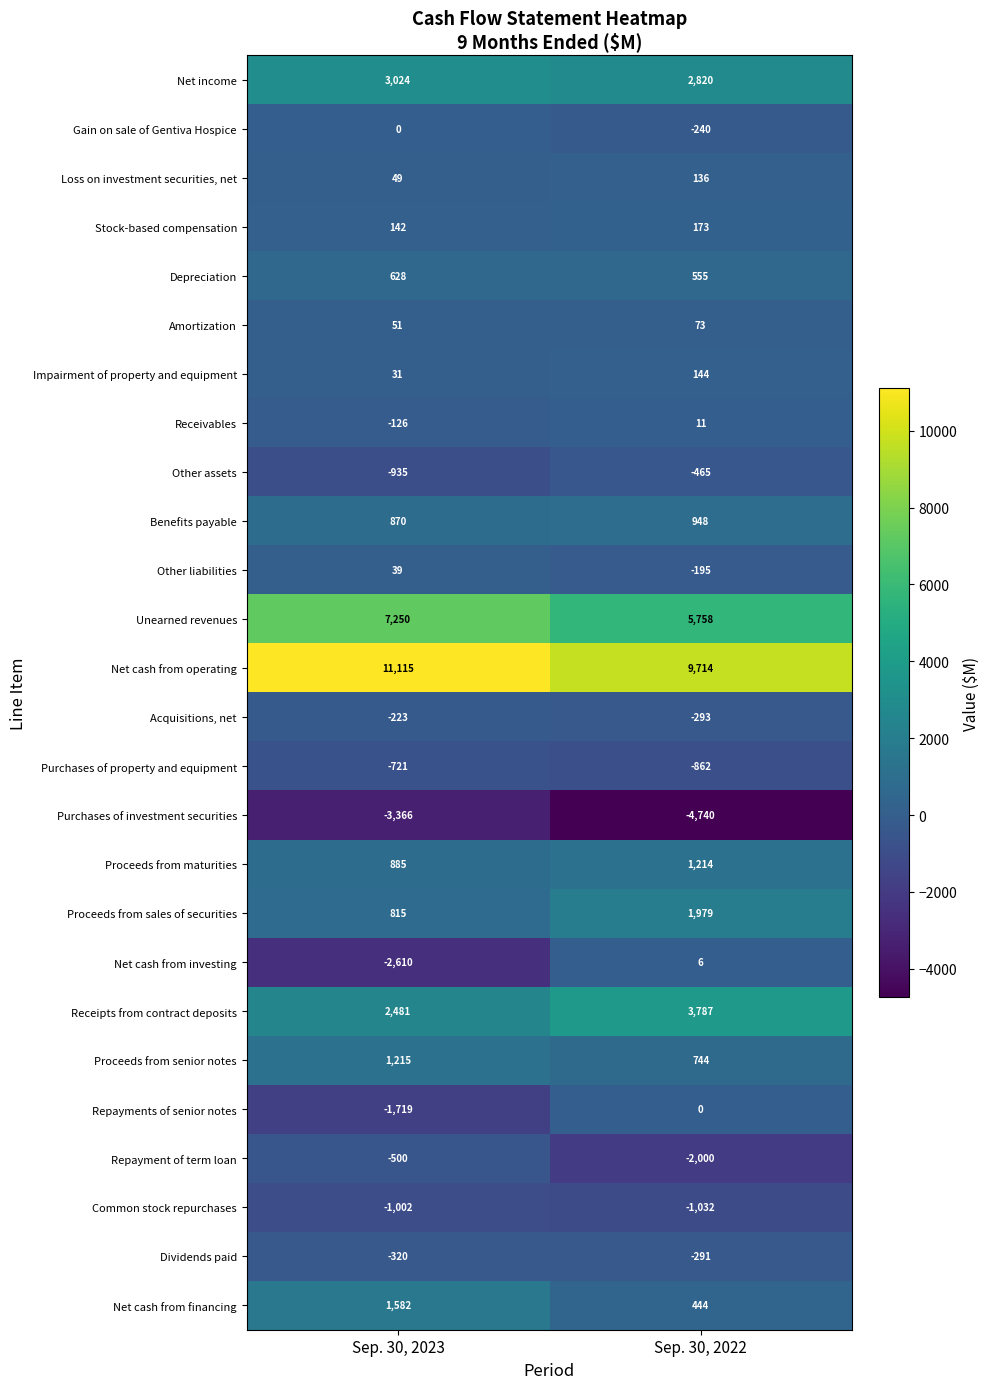

What is the minimum value shown in the chart?

-4740